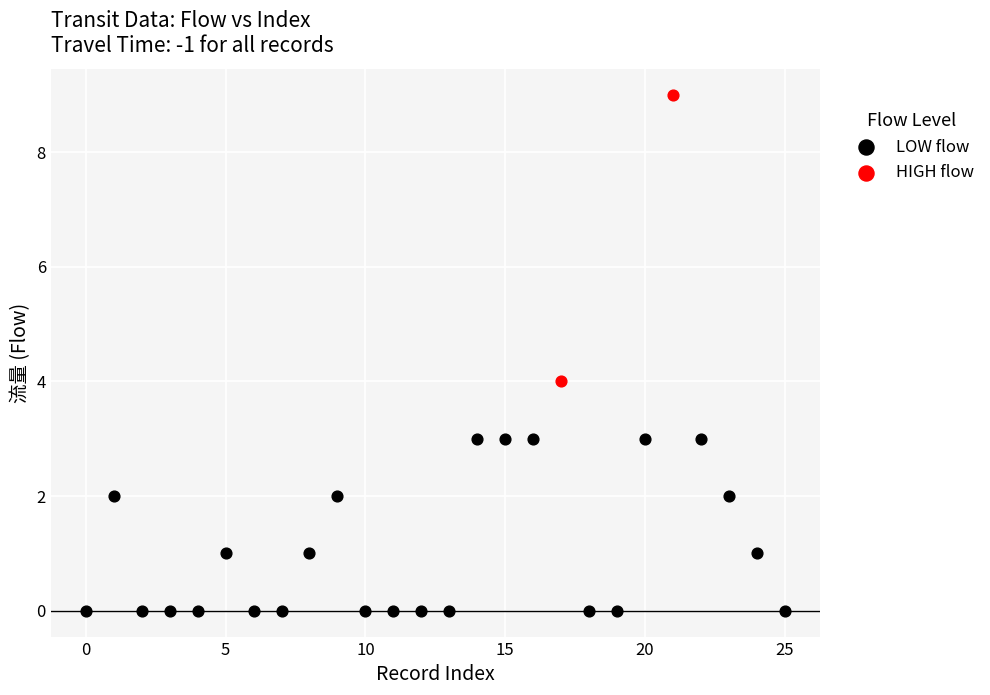

Which series has the largest Y range (max minus min)?

HIGH flow